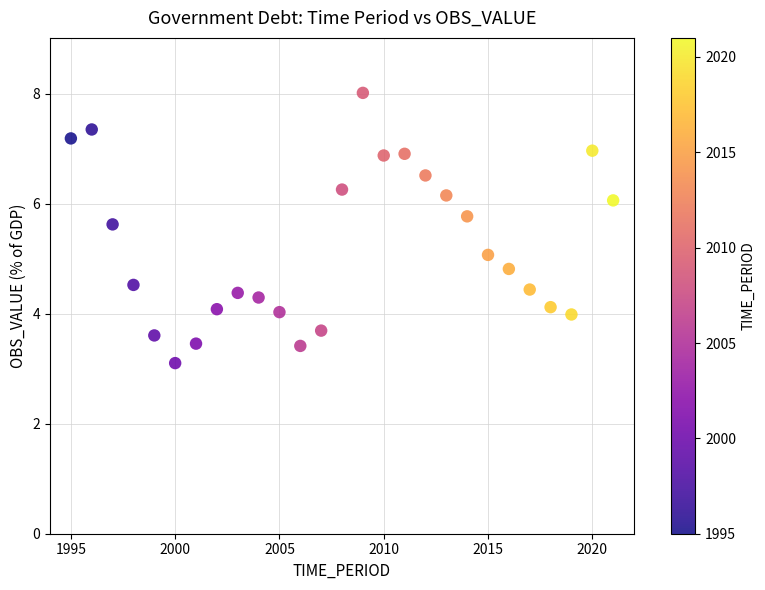

What is the range of X values (max minus min)?

26.0